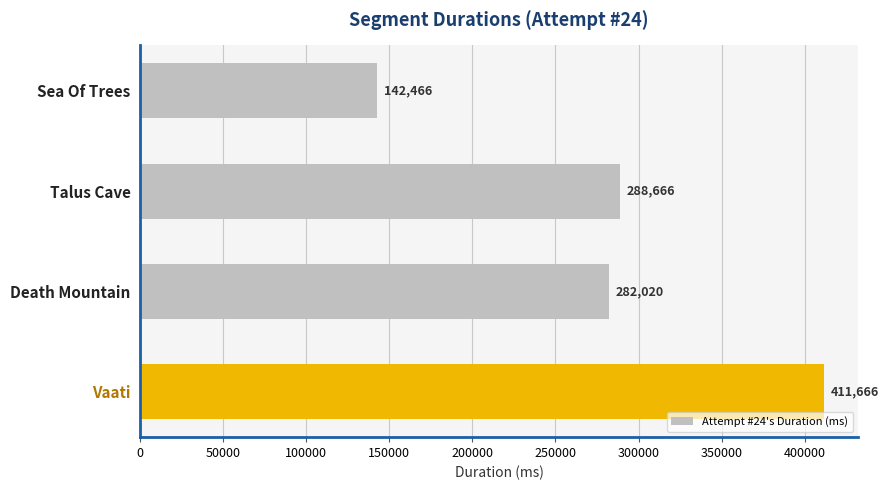

Rank the categories by value from lowest to highest.

Sea Of Trees, Death Mountain, Talus Cave, Vaati